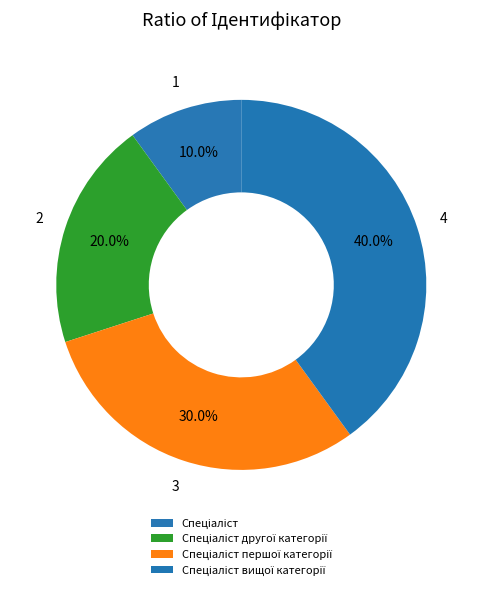

Is Спеціаліст вищої категорії the majority of the pie?

No